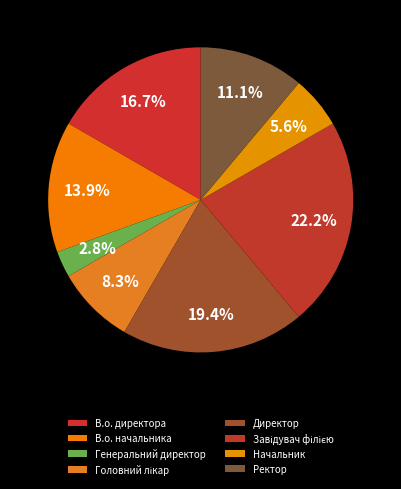

To the nearest percent, what percentage of the pie is Завідувач філією?

22%